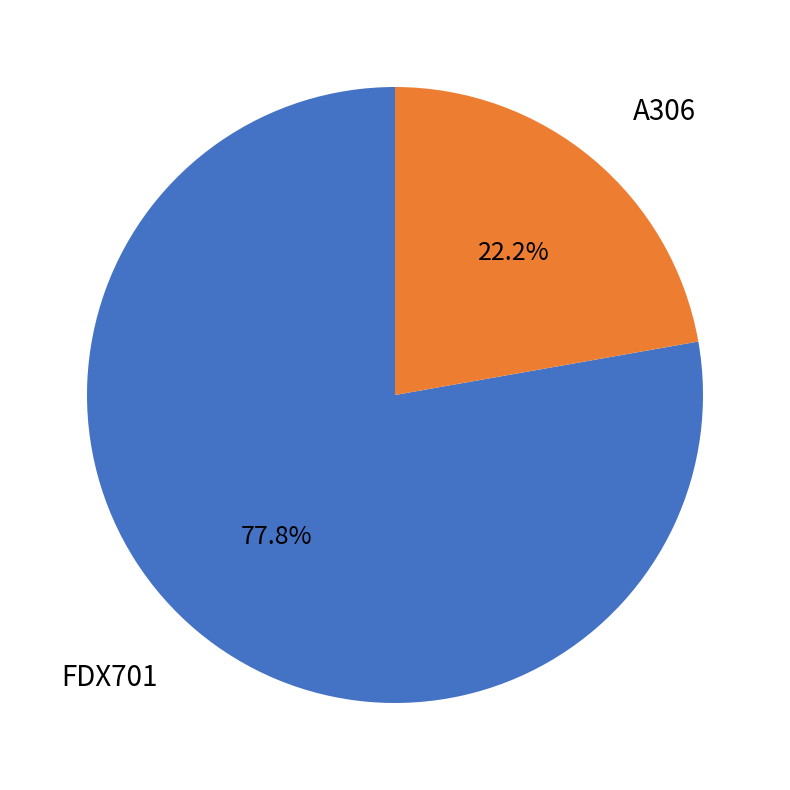

Between FDX701 and A306, which is larger?

FDX701